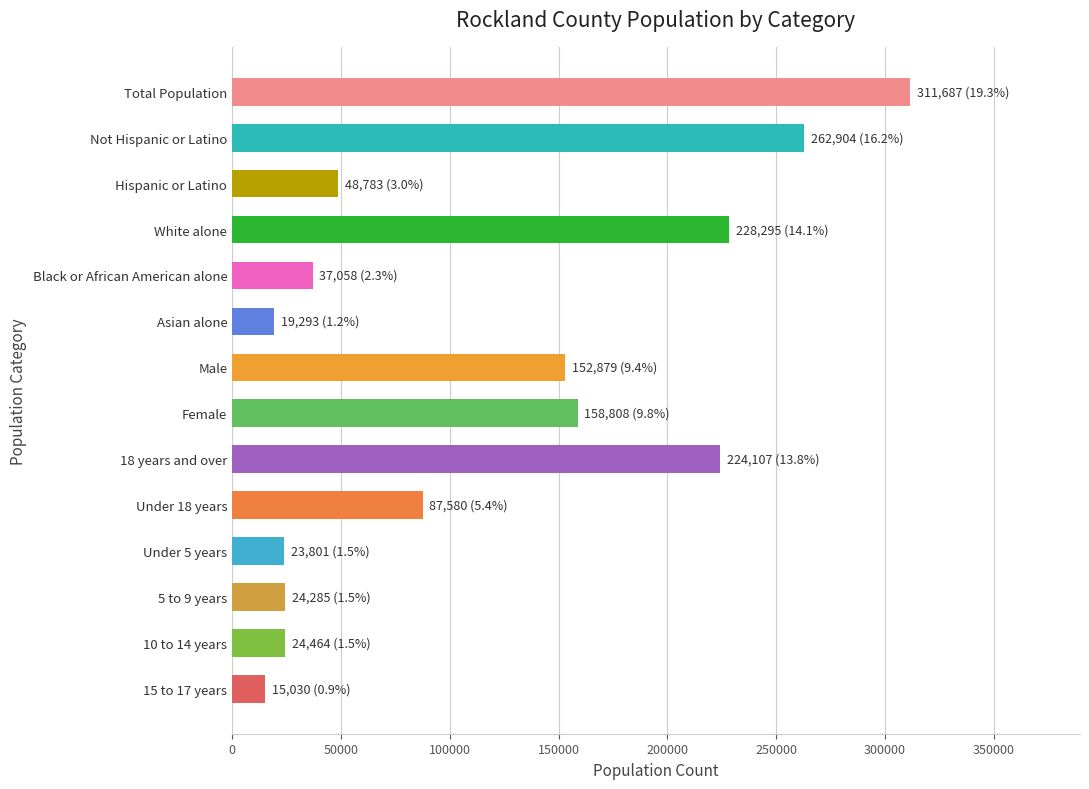

The chart shows a value of 78393 at Hispanic or Latino. True or false?

False